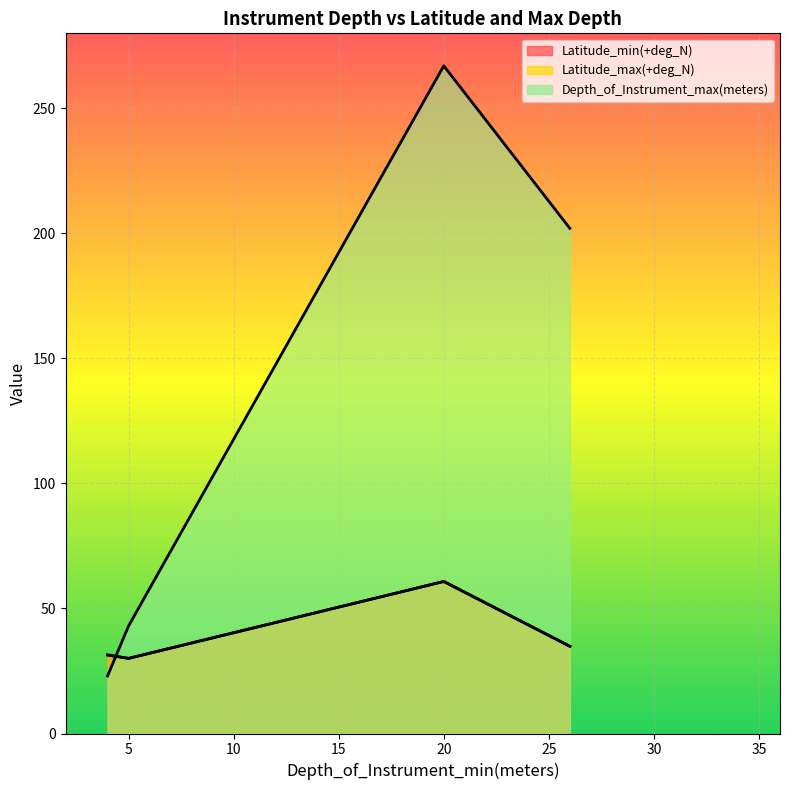

The Latitude_min(+deg_N) series shows 31.8 at 20. True or false?

False